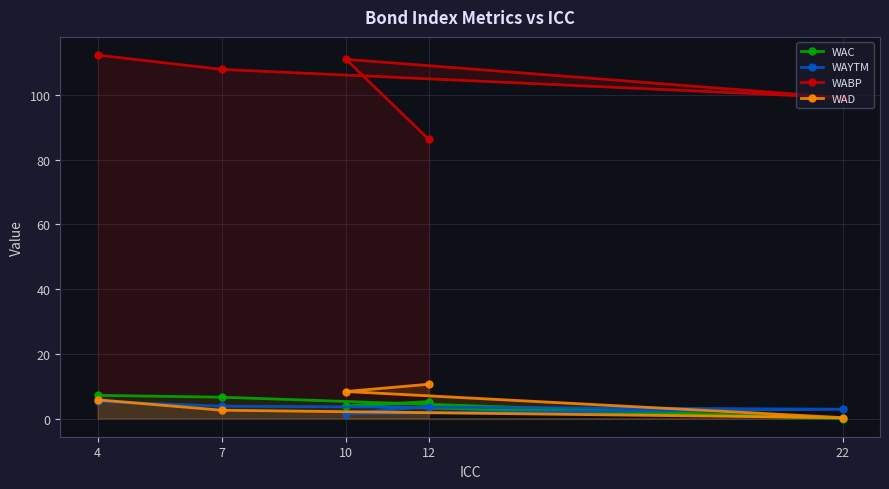

Reading left to right, list all the values displayed in this chart.

WAC: 4=7.2	7=6.6	22=0.0	10=3.9	12=5.2
WAYTM: 4=5.3	7=3.8	22=2.9	10=1.6	12=3.7
WABP: 4=112.4	7=107.9	22=99.2	10=111.1	12=86.3
WAD: 4=5.8	7=2.6	22=0.3	10=8.4	12=10.6